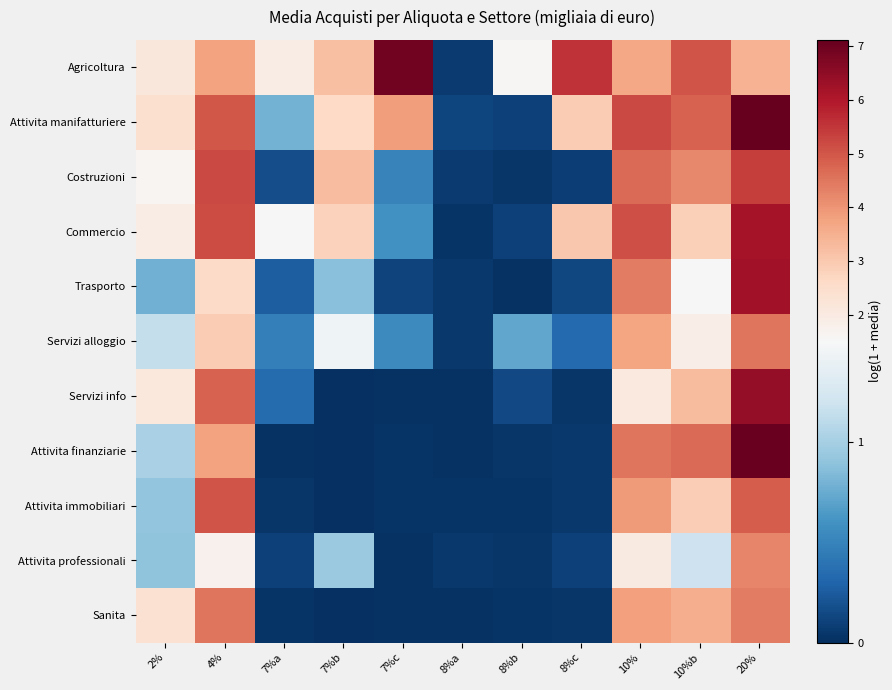

How many categories are shown in the chart?

11